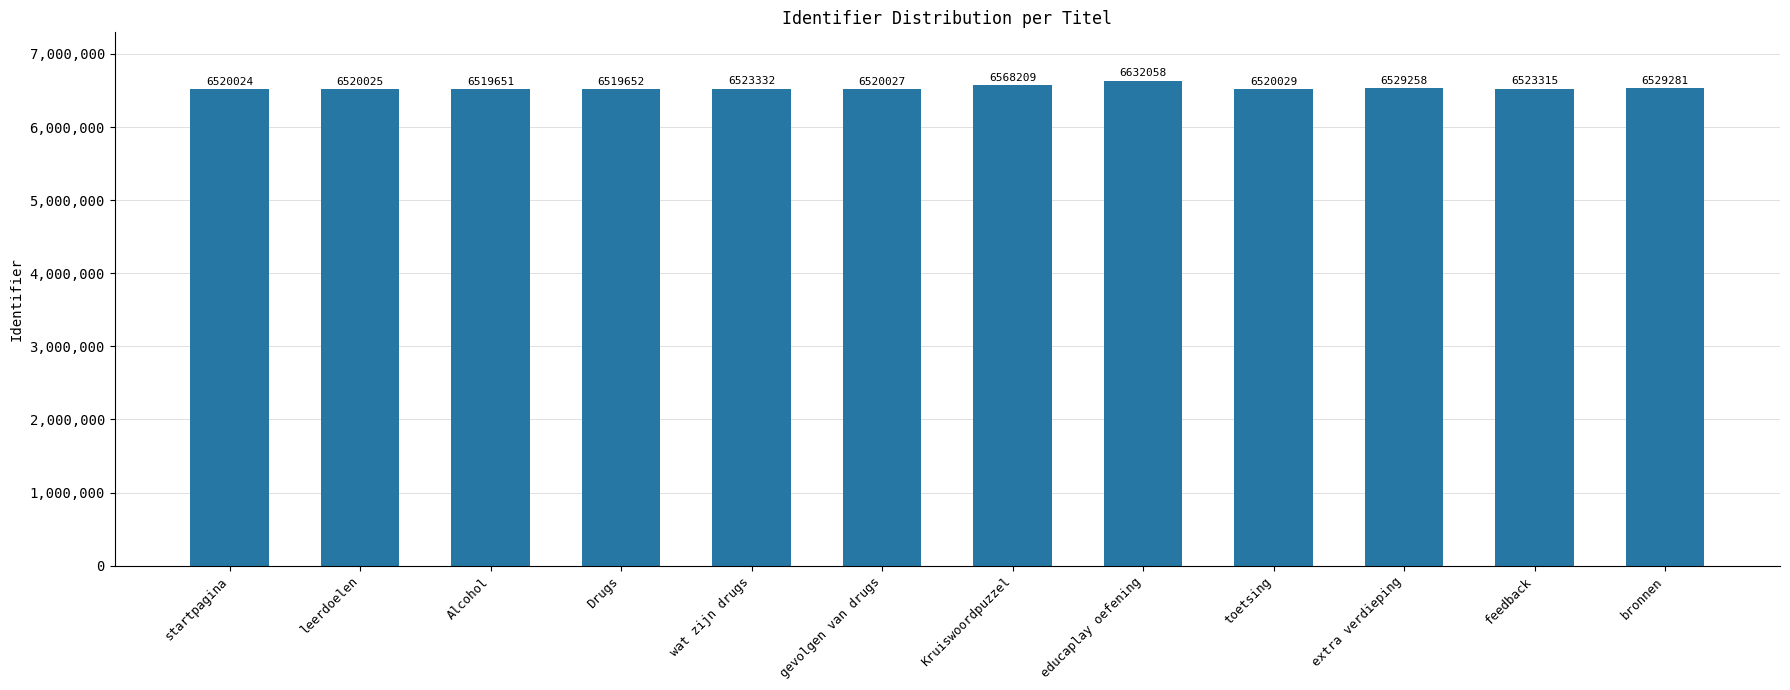

What is the sum of the values at Drugs and wat zijn drugs?

13042984